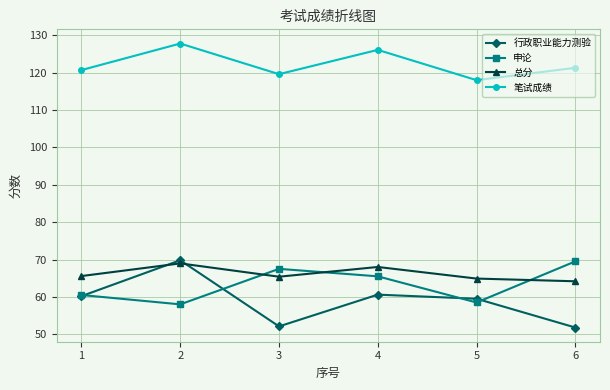

True or false: 笔试成绩 has a value of 126.1 at 4.

True